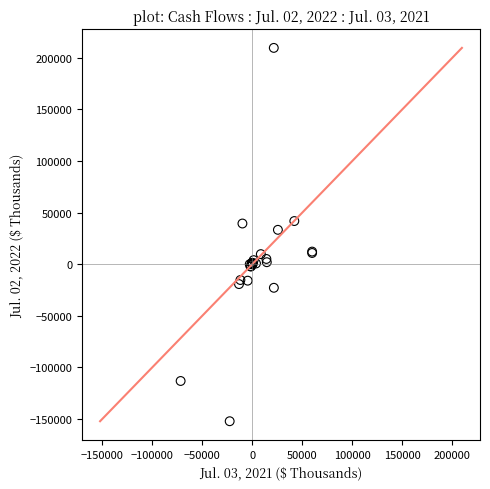

What Y value in the scatter plot is closest to 28732?

33315